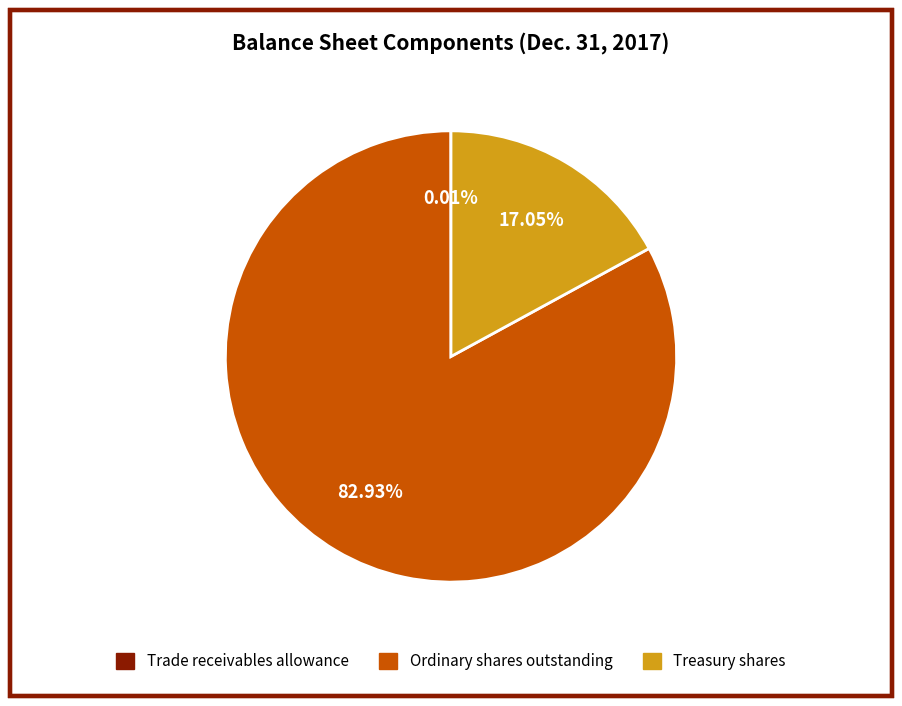

Which category accounts for the majority?

Ordinary shares outstanding